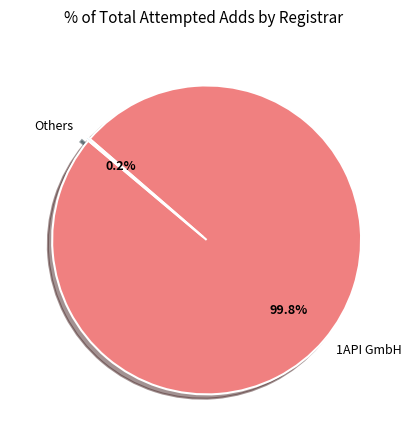

Does 1API GmbH represent more than half of the total?

Yes